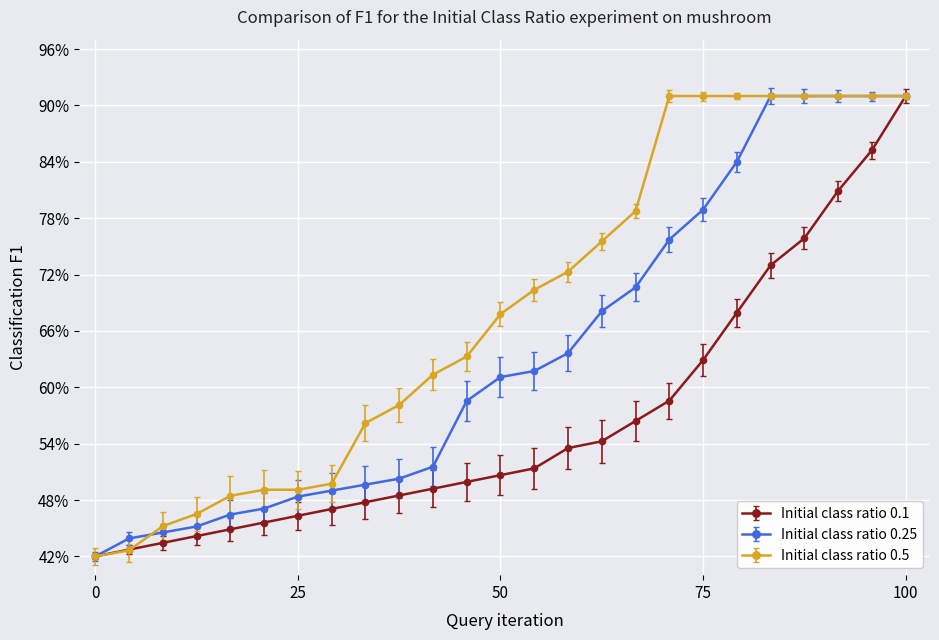

Count the number of categories in the chart.

25